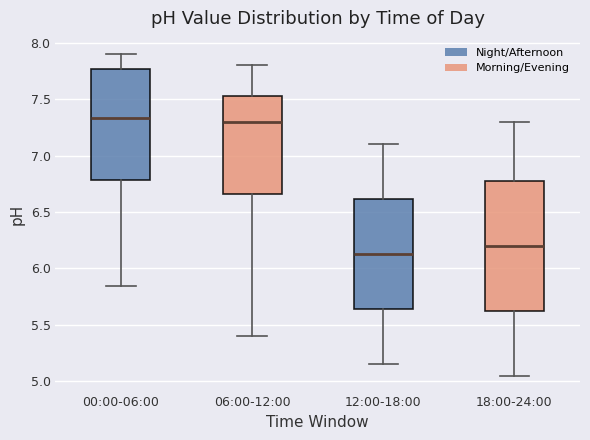

Reading left to right, transcribe this box plot: for each box, give where its median line is, the range the box spans, and where its two whiskers end, as read against the y-axis. The values are not printed on the chart, so give them approximately, as read against the axis.

00:00-06:00: median 7.35, box 6.80 to 7.75, whiskers 5.85 to 7.90
06:00-12:00: median 7.30, box 6.65 to 7.55, whiskers 5.40 to 7.80
12:00-18:00: median 6.15, box 5.65 to 6.60, whiskers 5.15 to 7.10
18:00-24:00: median 6.20, box 5.65 to 6.80, whiskers 5.05 to 7.30